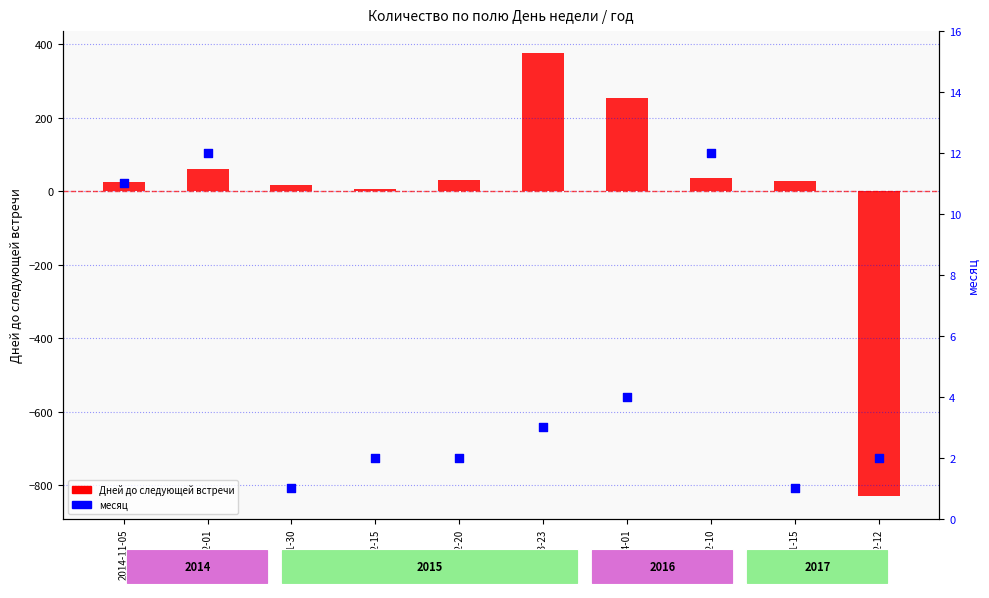

At which category is the sum across all series the highest?

2015-03-23